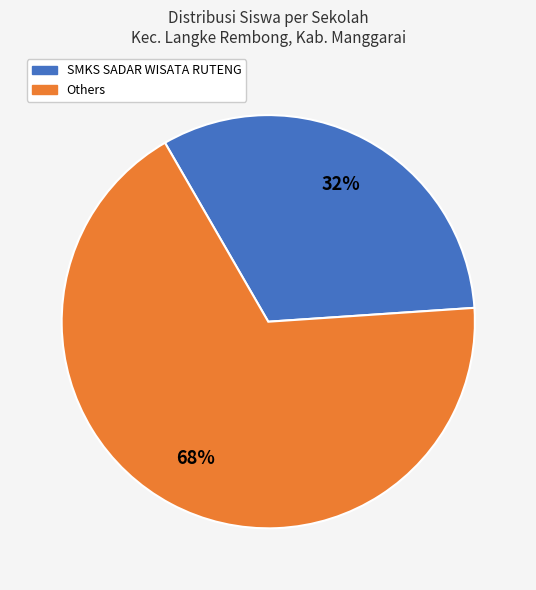

Count the number of slices in the pie.

2